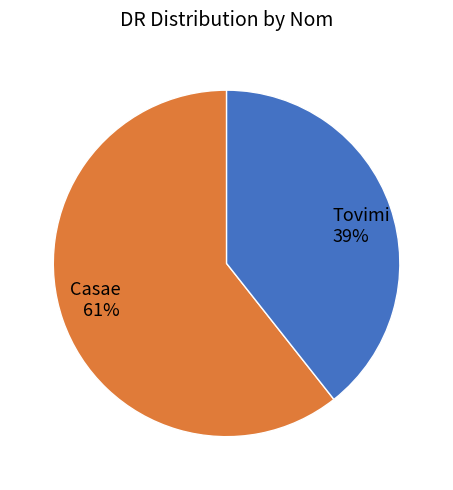

The Casae slice represents 61% of the pie. True or false?

True